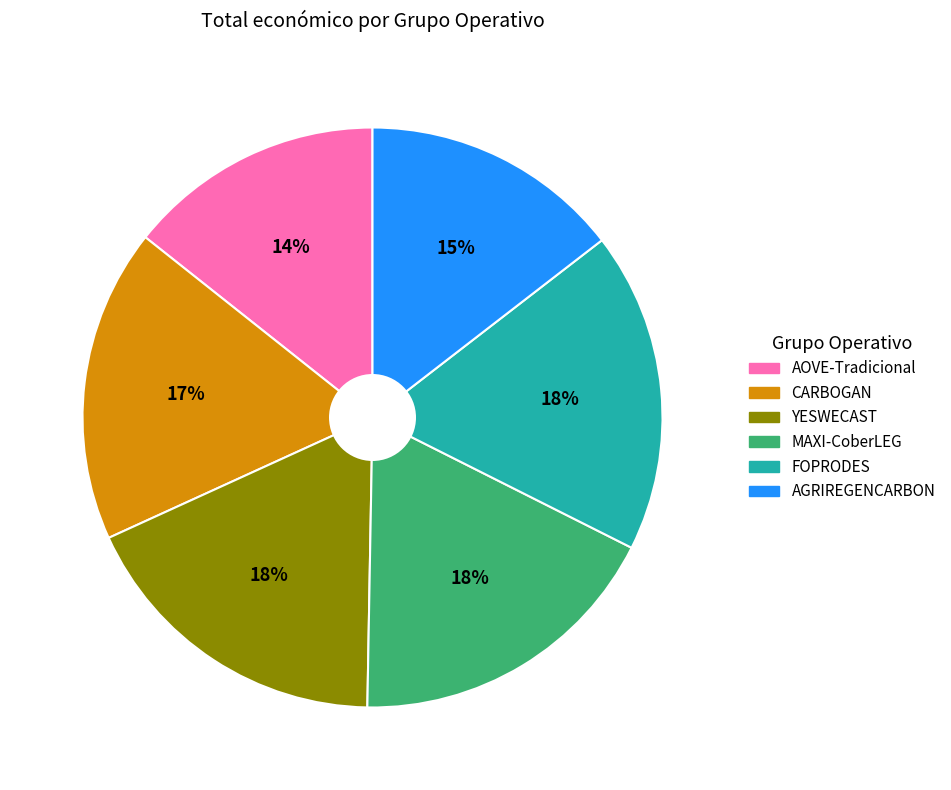

Is it true that FOPRODES is 18% of the pie?

True